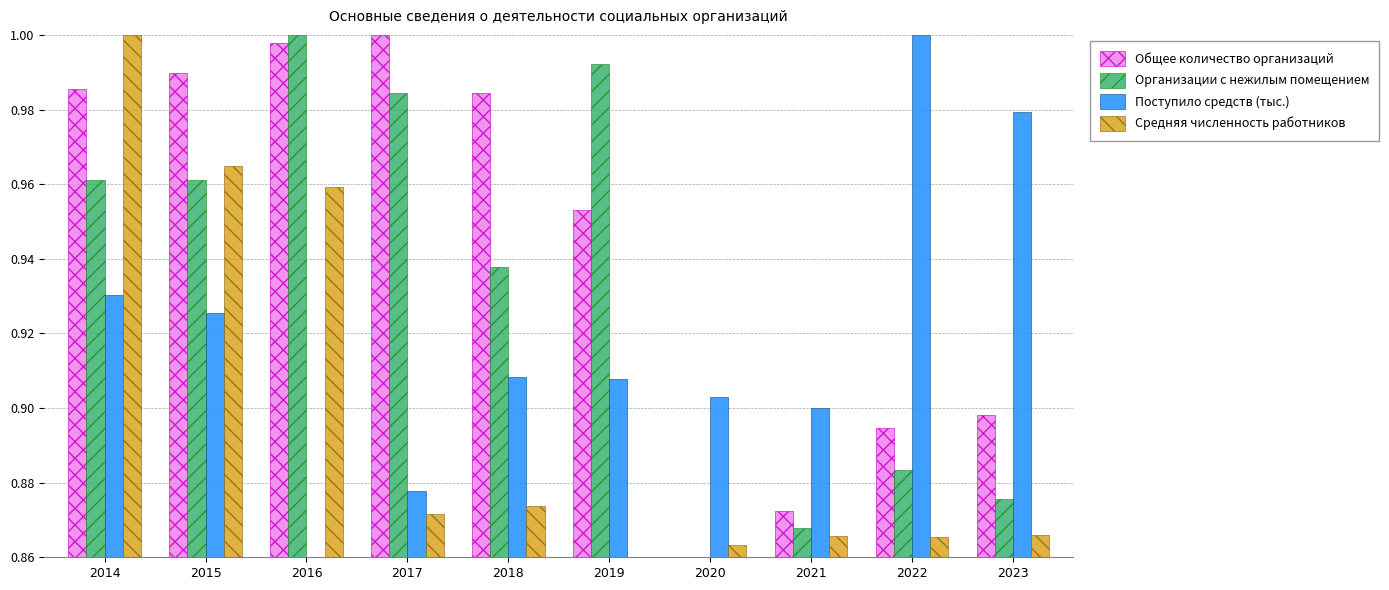

At which label does Общее количество организаций reach its peak?

2017